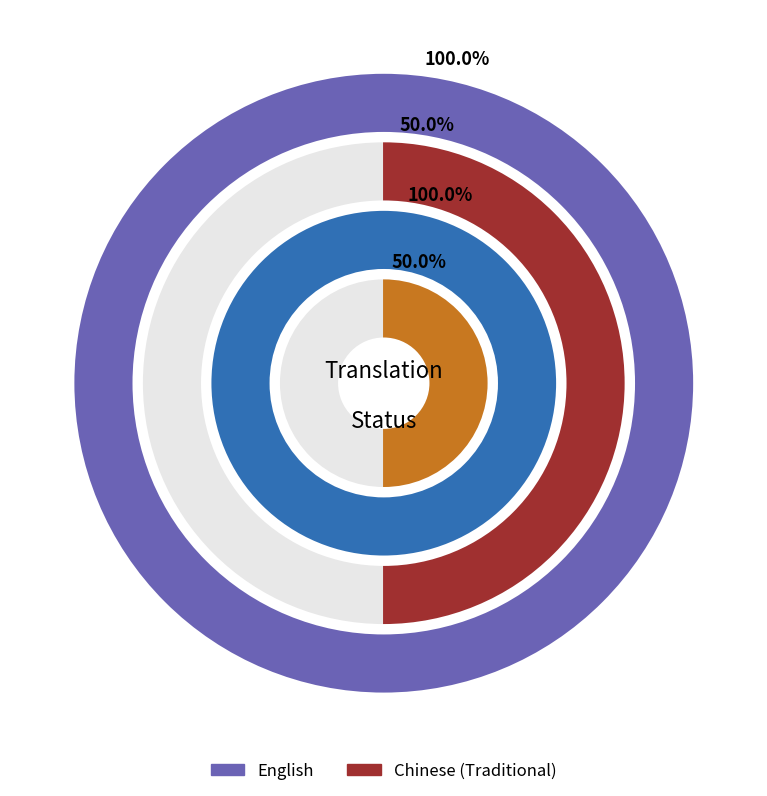

To the nearest percent, what percentage of the pie is Chinese (Traditional)?

50%